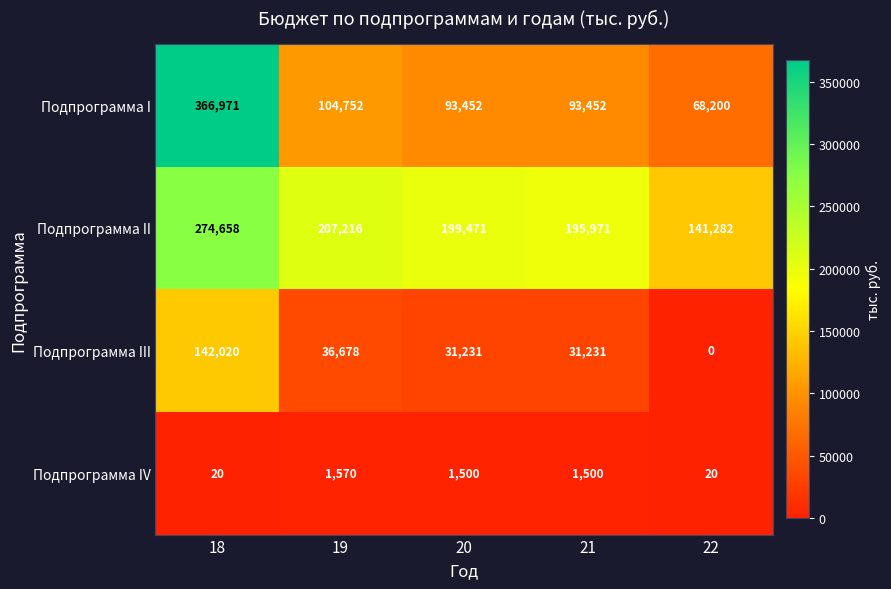

Count the number of categories in the chart.

5